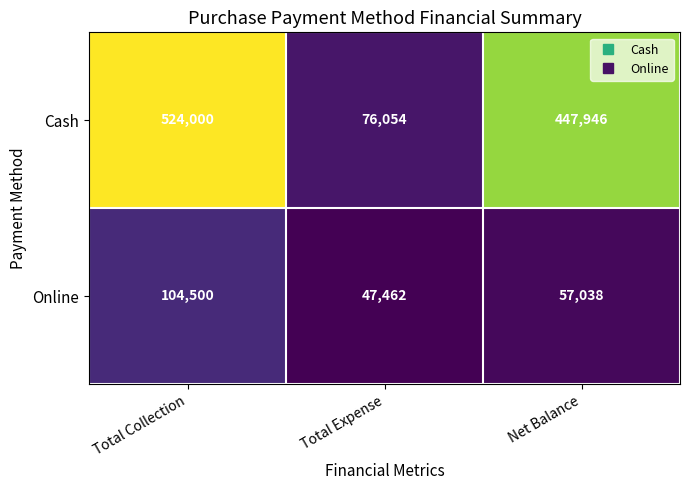

At which category is the sum across all series the highest?

Total Collection